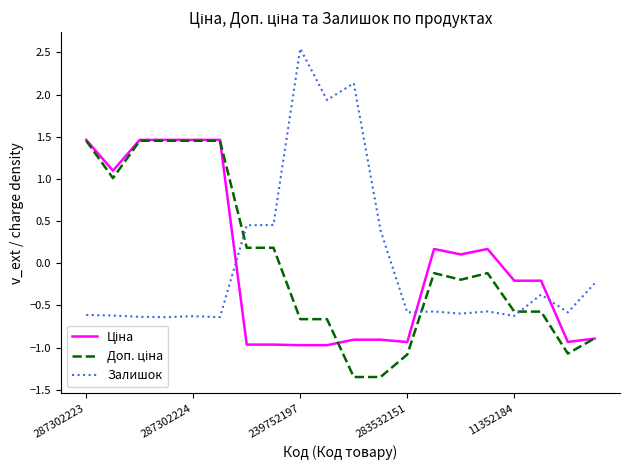

Which series has the widest spread of values?

Залишок